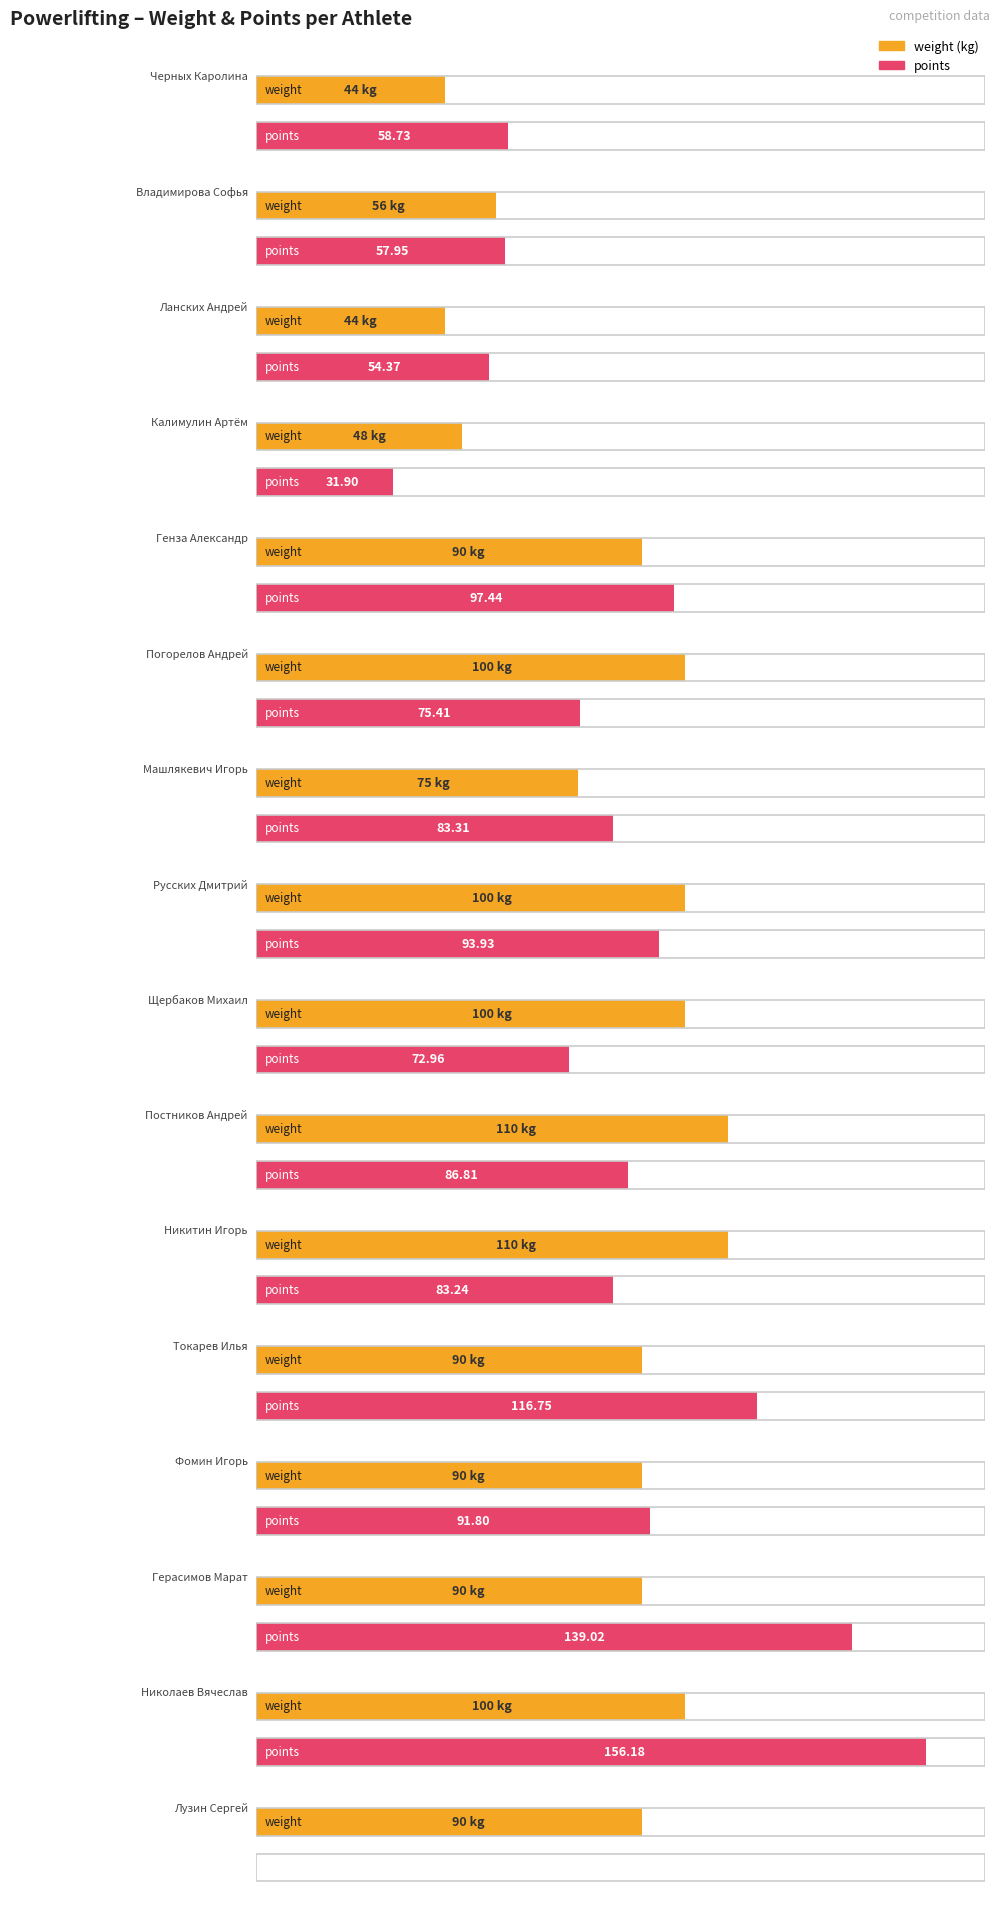

At Ланских Андрей, list the series in order from largest to smallest.

points, weight